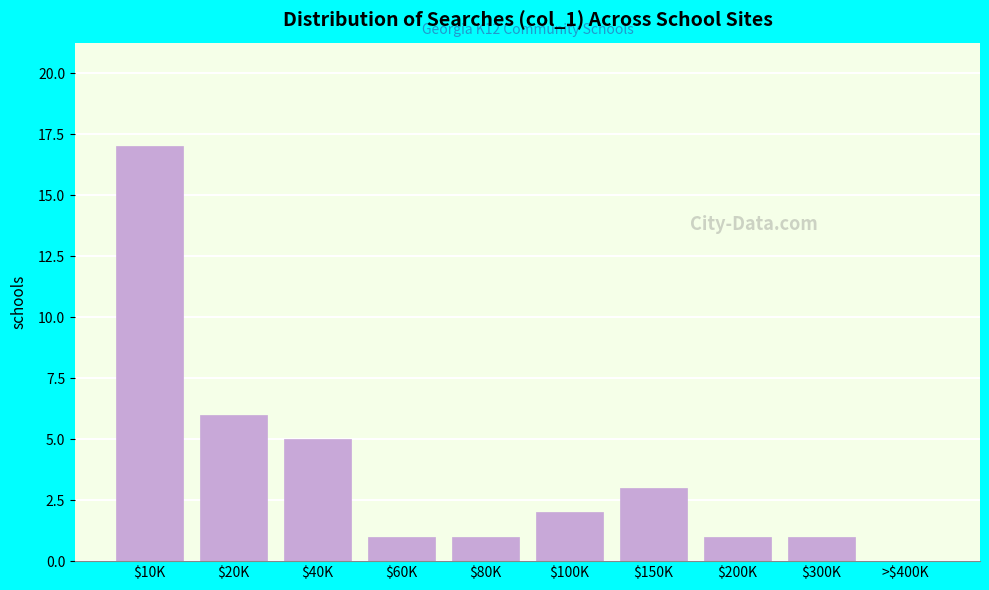

At which label is the value closest to 8?

$20K